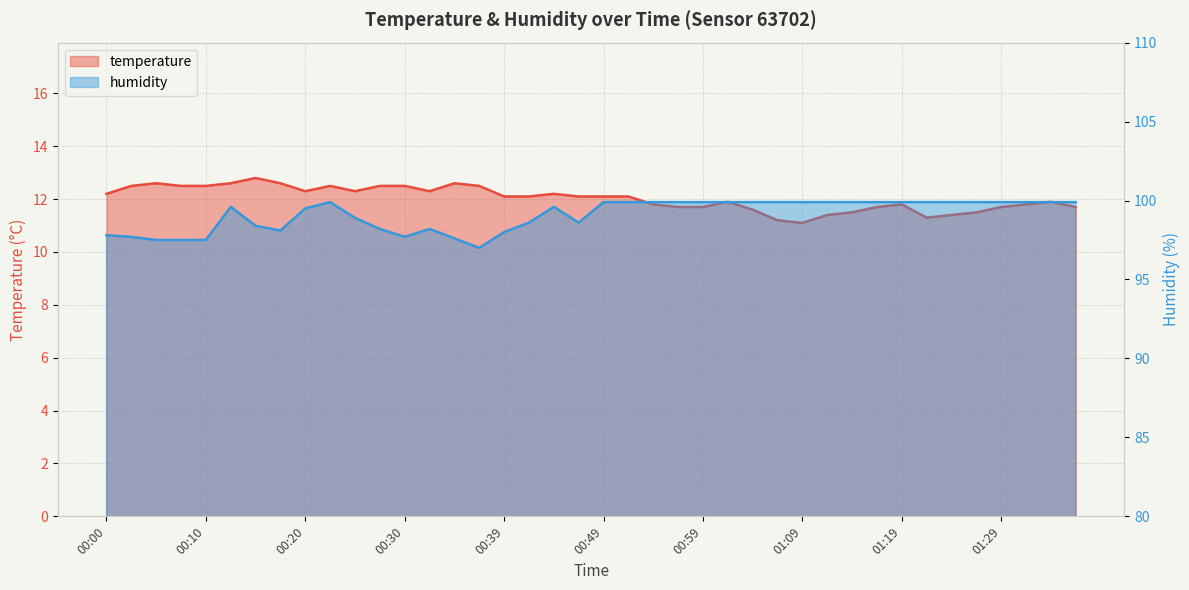

How many distinct data groups are displayed?

2